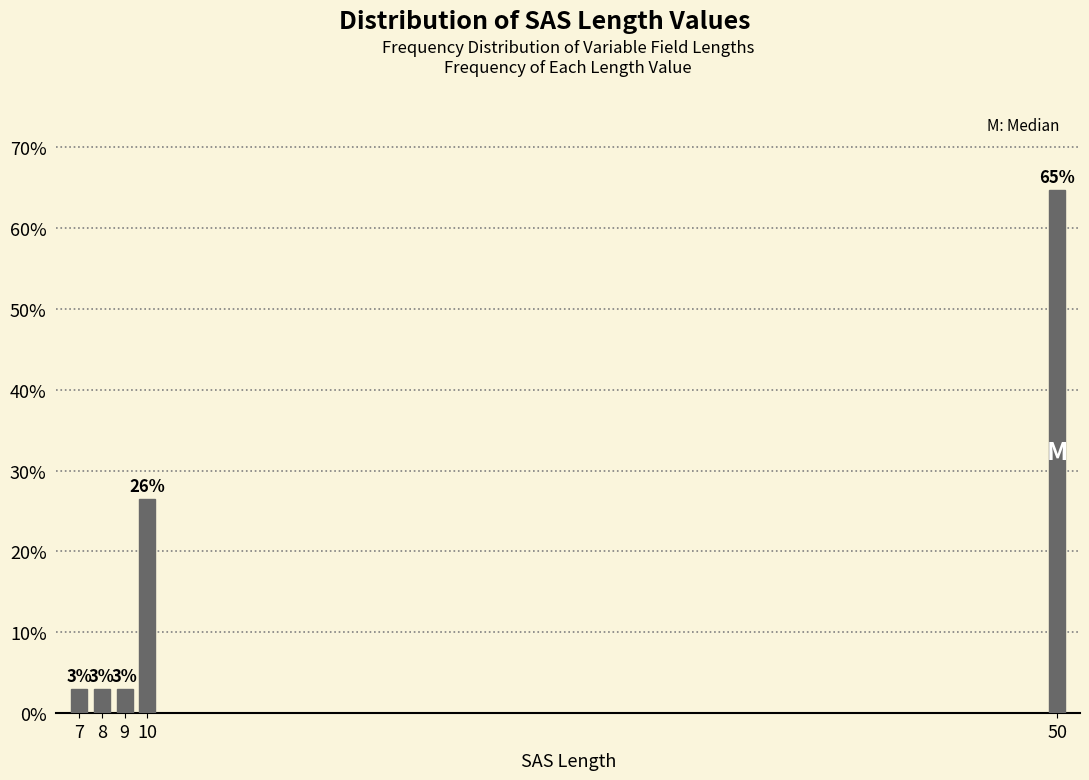

Are the bars horizontal?

No